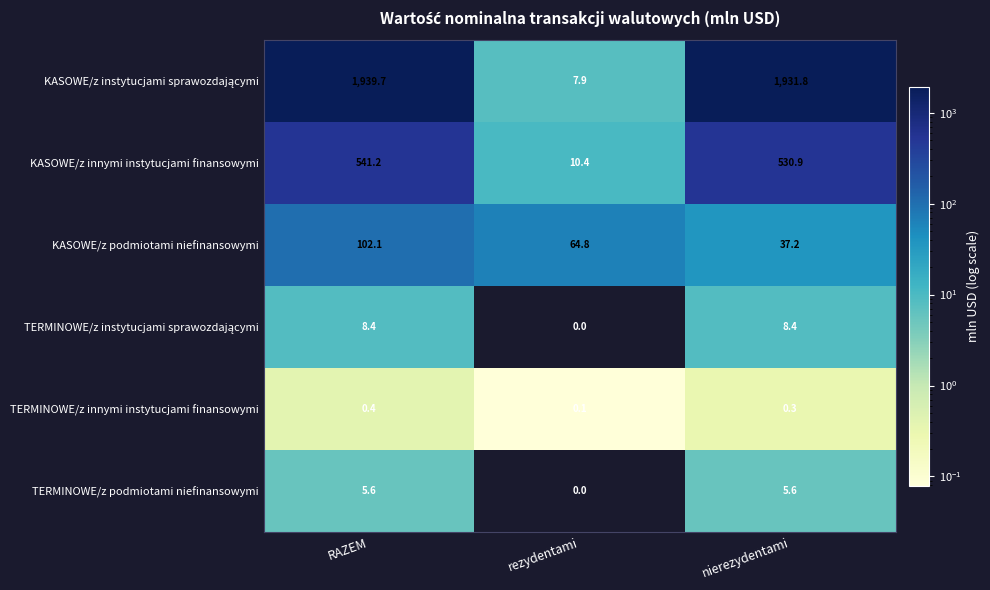

What is the spread (max minus min) of values at rezydentami?

64.8